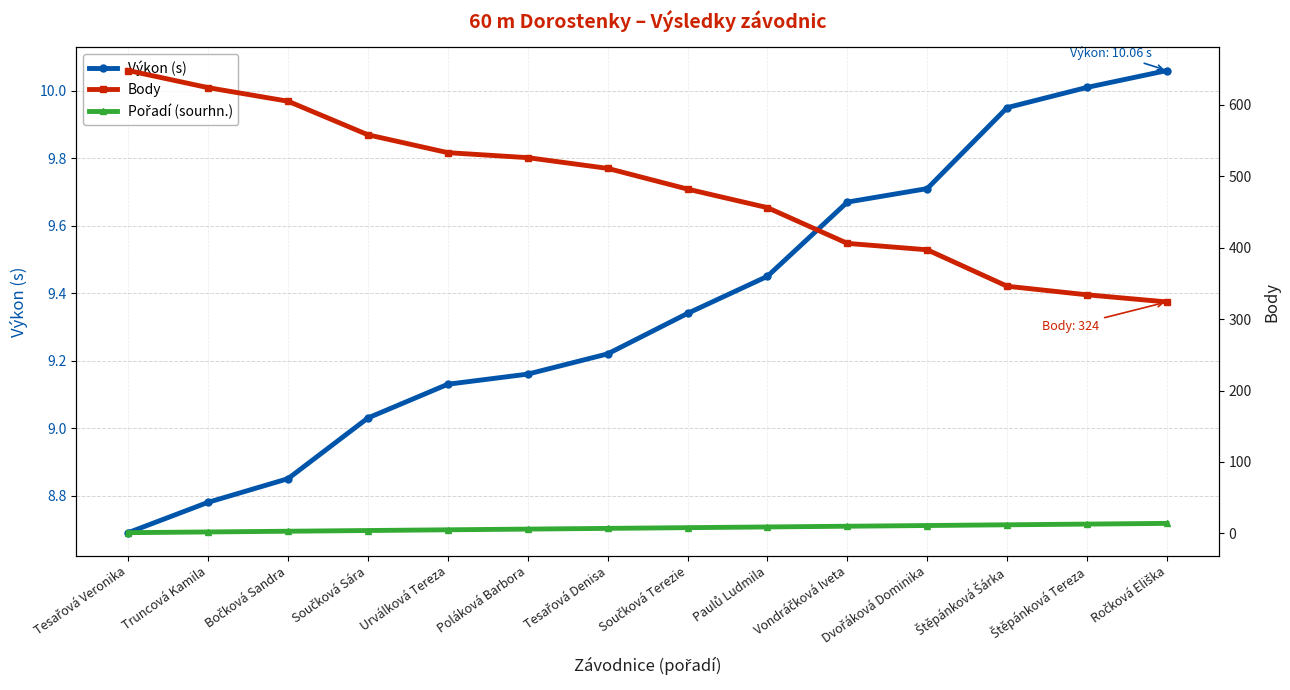

Between Dvořáková Dominika and Urválková Tereza, which is larger?

Dvořáková Dominika